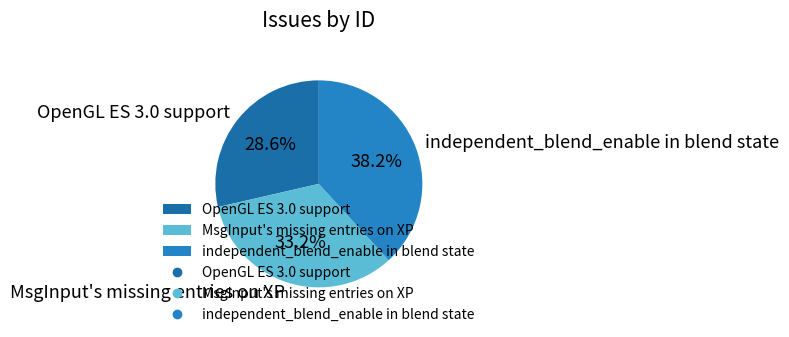

Which has a higher value, OpenGL ES 3.0 support or independent_blend_enable in blend state?

independent_blend_enable in blend state